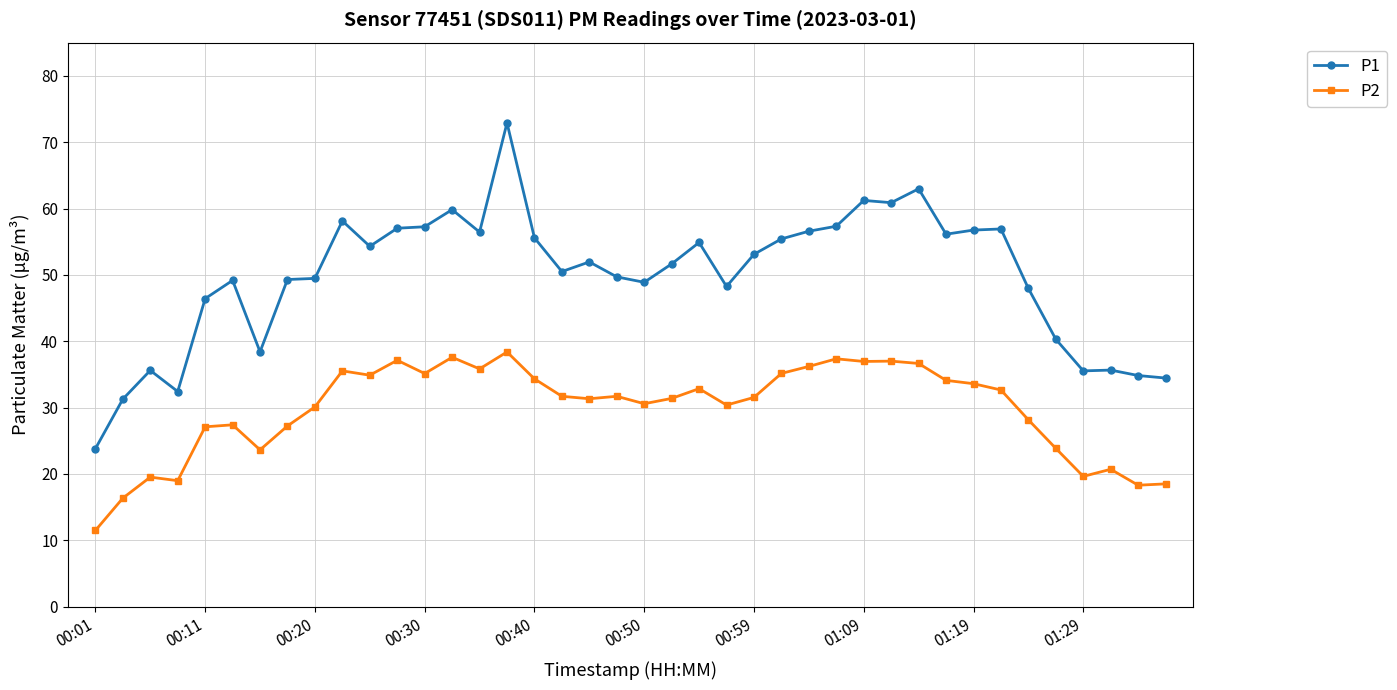

What is the sum of all P2 values?

1190.8